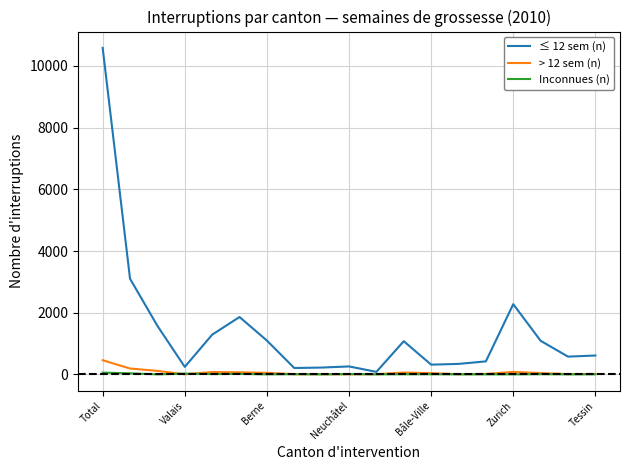

Which series has the largest total across all categories?

≤ 12 sem (n)